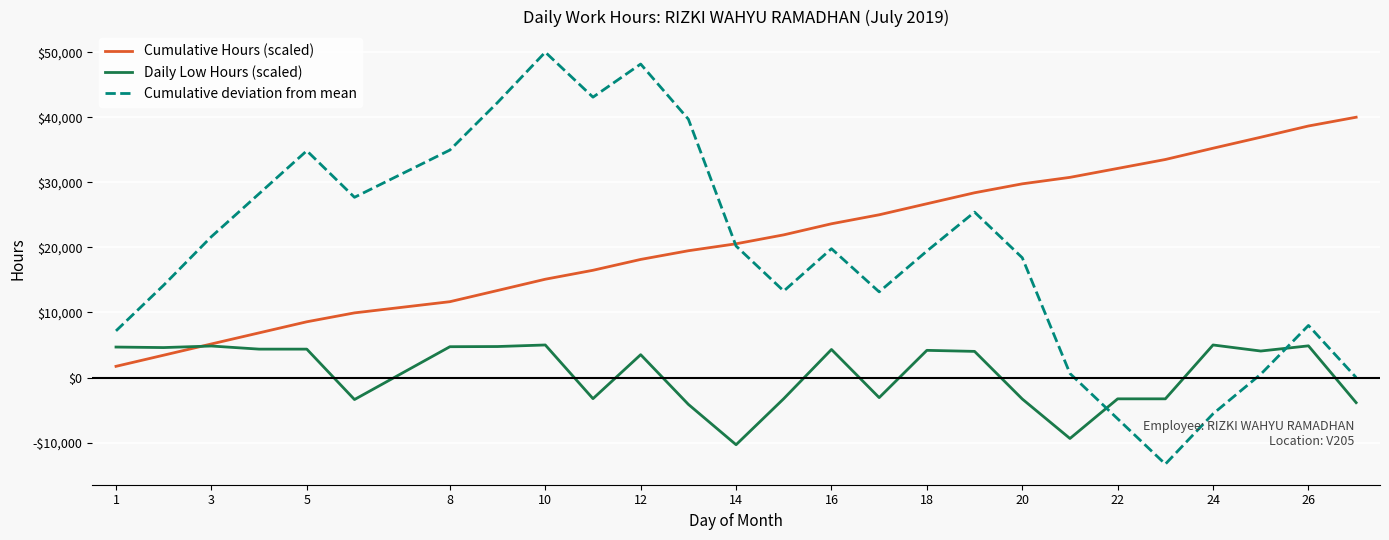

Which series has the largest total across all categories?

Cumulative Hours (scaled)